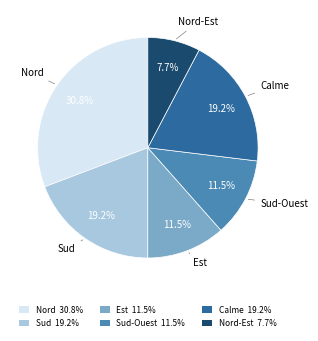

The Nord slice represents 23% of the pie. True or false?

False